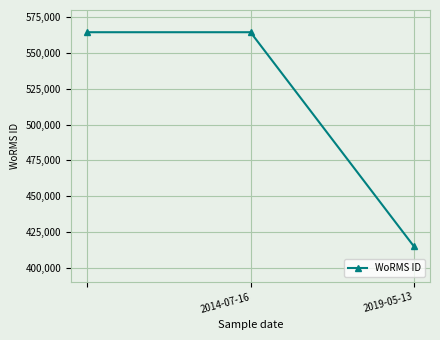

Reading right to left, transcribe all the data shown in this chart.

415091	564479	564479